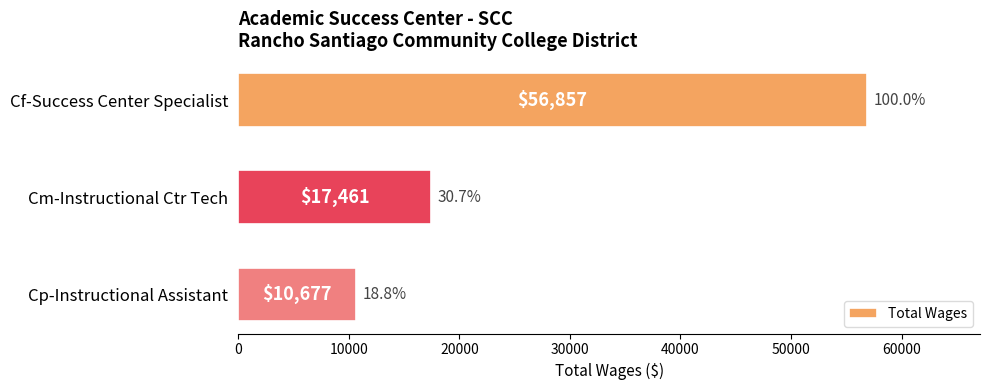

List the labels in order of value, smallest first.

Cp-Instructional Assistant, Cm-Instructional Ctr Tech, Cf-Success Center Specialist